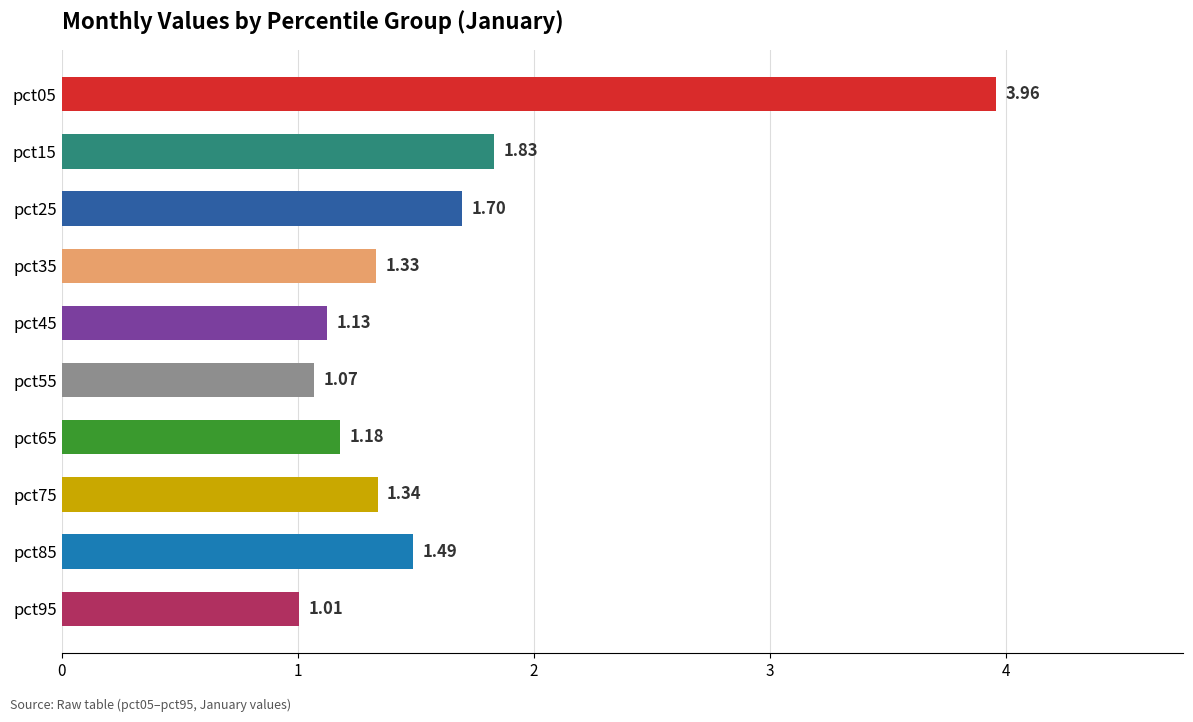

What is the change in value from pct25 to pct55?

-0.6